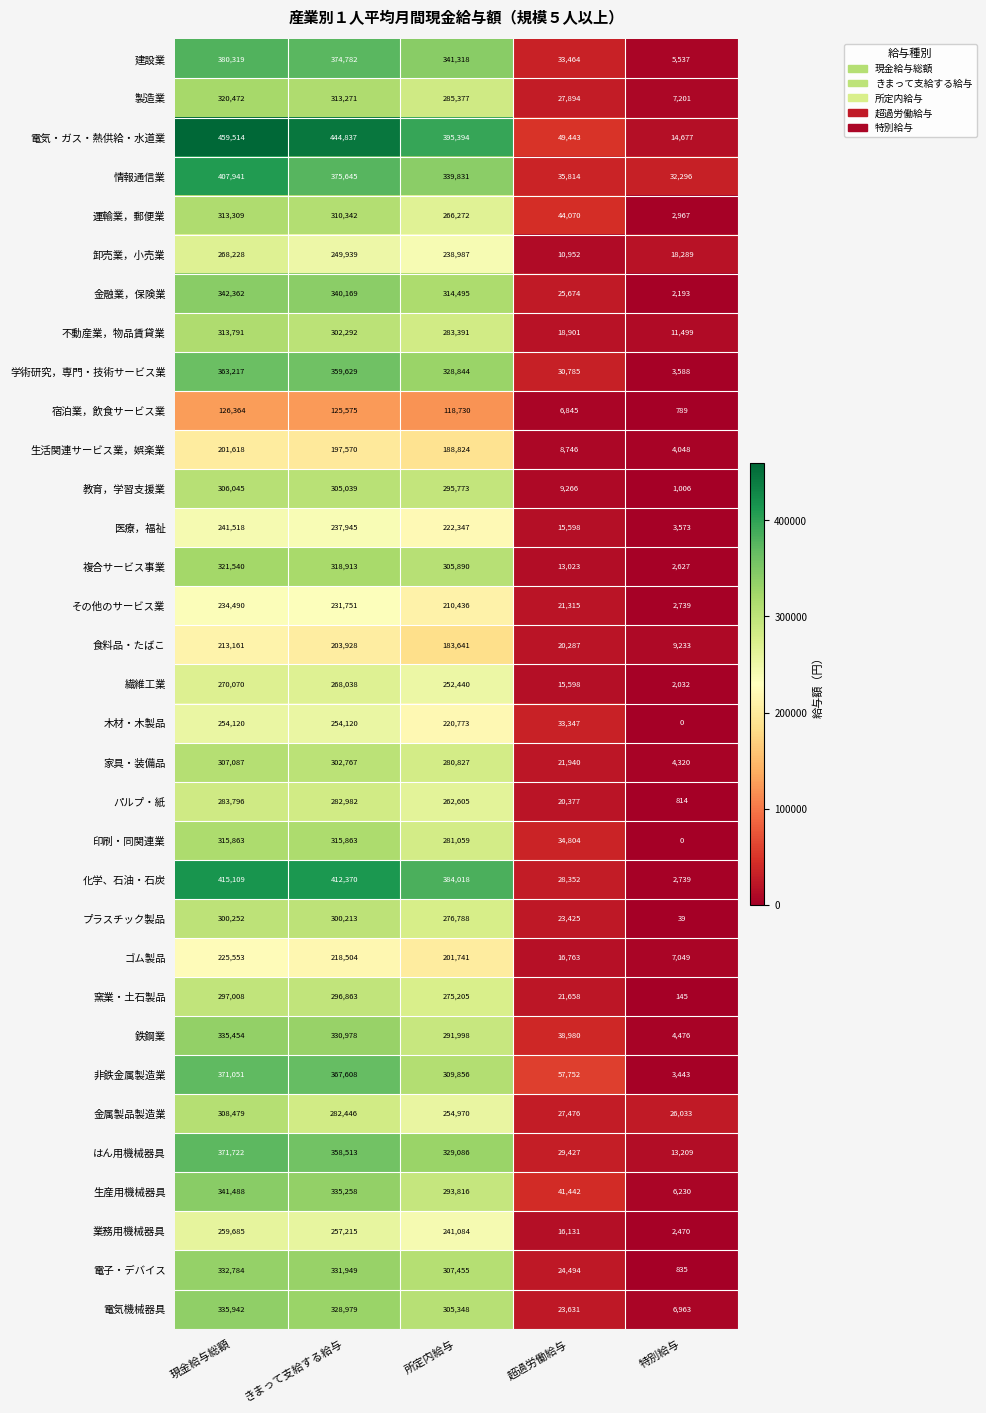

How many values in the 複合サービス事業 series are below 305890?

2